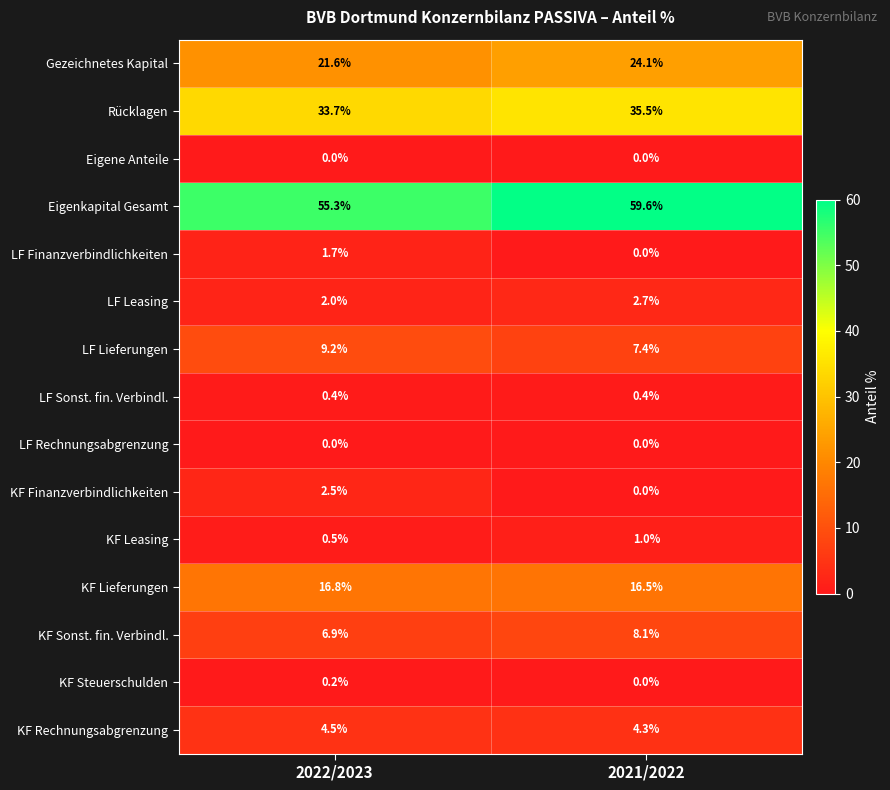

Reading left to right, extract all data points from this chart.

Gezeichnetes Kapital: 2022/2023=21.6	2021/2022=24.1
Rücklagen: 2022/2023=33.7	2021/2022=35.5
Eigene Anteile: 2022/2023=0.0	2021/2022=0.0
Eigenkapital Gesamt: 2022/2023=55.3	2021/2022=59.6
LF Finanzverbindlichkeiten: 2022/2023=1.7	2021/2022=0.0
LF Leasing: 2022/2023=2.0	2021/2022=2.7
LF Lieferungen: 2022/2023=9.2	2021/2022=7.4
LF Sonst. fin. Verbindl.: 2022/2023=0.4	2021/2022=0.4
LF Rechnungsabgrenzung: 2022/2023=0.0	2021/2022=0.0
KF Finanzverbindlichkeiten: 2022/2023=2.5	2021/2022=0.0
KF Leasing: 2022/2023=0.5	2021/2022=1.0
KF Lieferungen: 2022/2023=16.8	2021/2022=16.5
KF Sonst. fin. Verbindl.: 2022/2023=6.9	2021/2022=8.1
KF Steuerschulden: 2022/2023=0.2	2021/2022=0.0
KF Rechnungsabgrenzung: 2022/2023=4.5	2021/2022=4.3